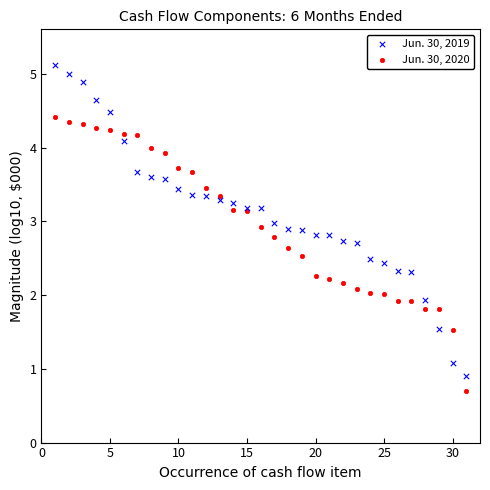

Which series reaches the maximum Y coordinate?

Jun. 30, 2019